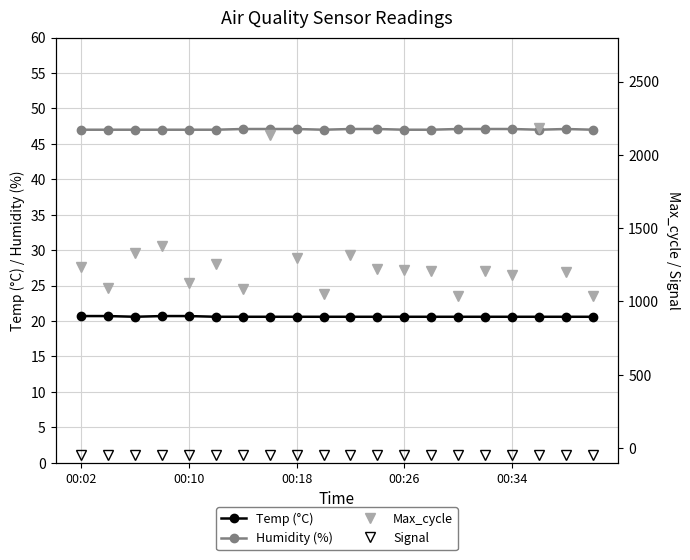

Does the chart have visible grid lines?

Yes